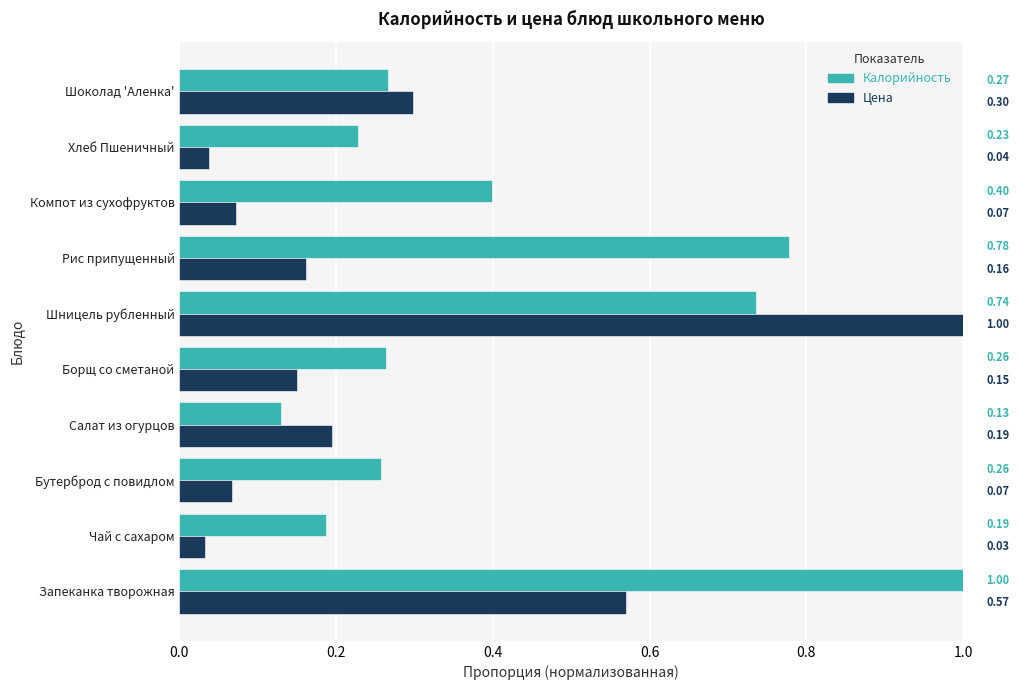

Which series has the largest range (max minus min)?

Цена